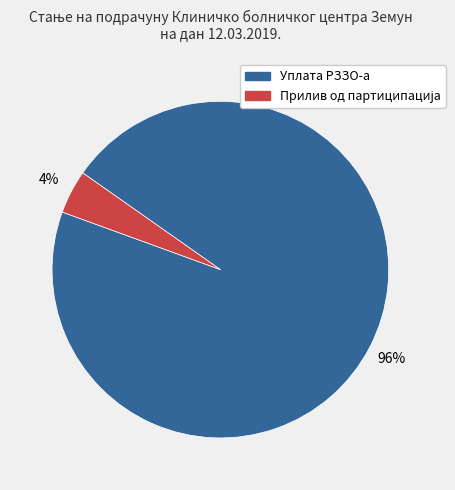

Which category has the biggest portion of the pie?

Уплата РЗЗО-а